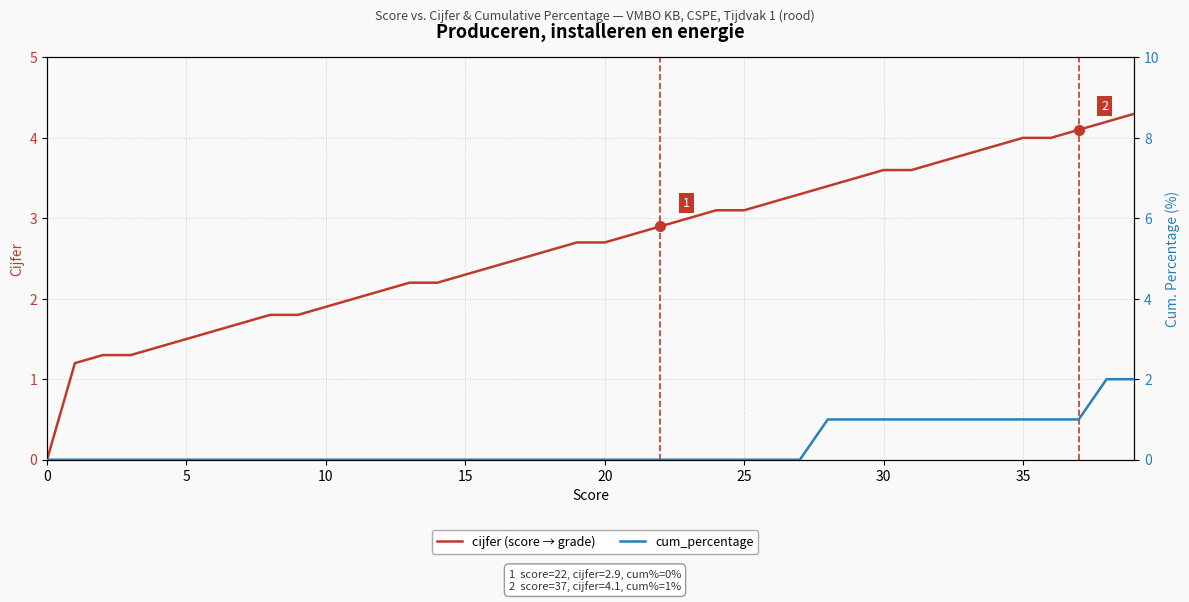

Which series has the largest range (max minus min)?

cijfer (score → grade)